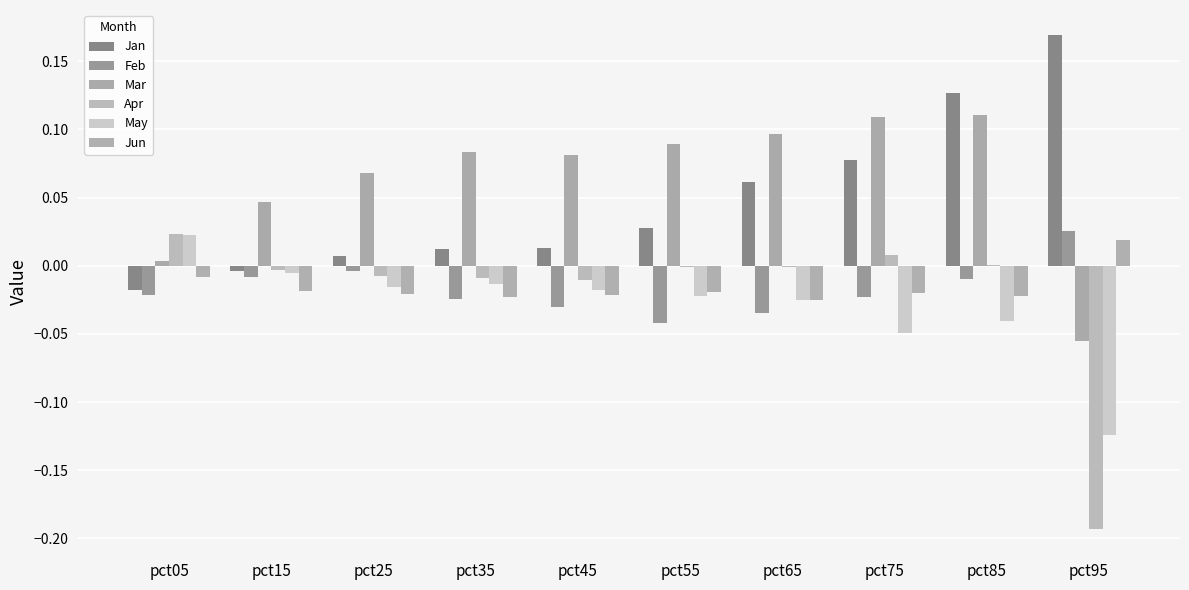

How many groups of bars are there?

10